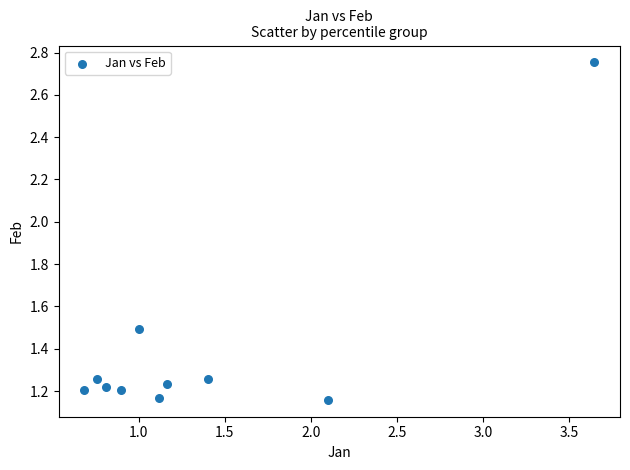

What is the average Y value?

1.4